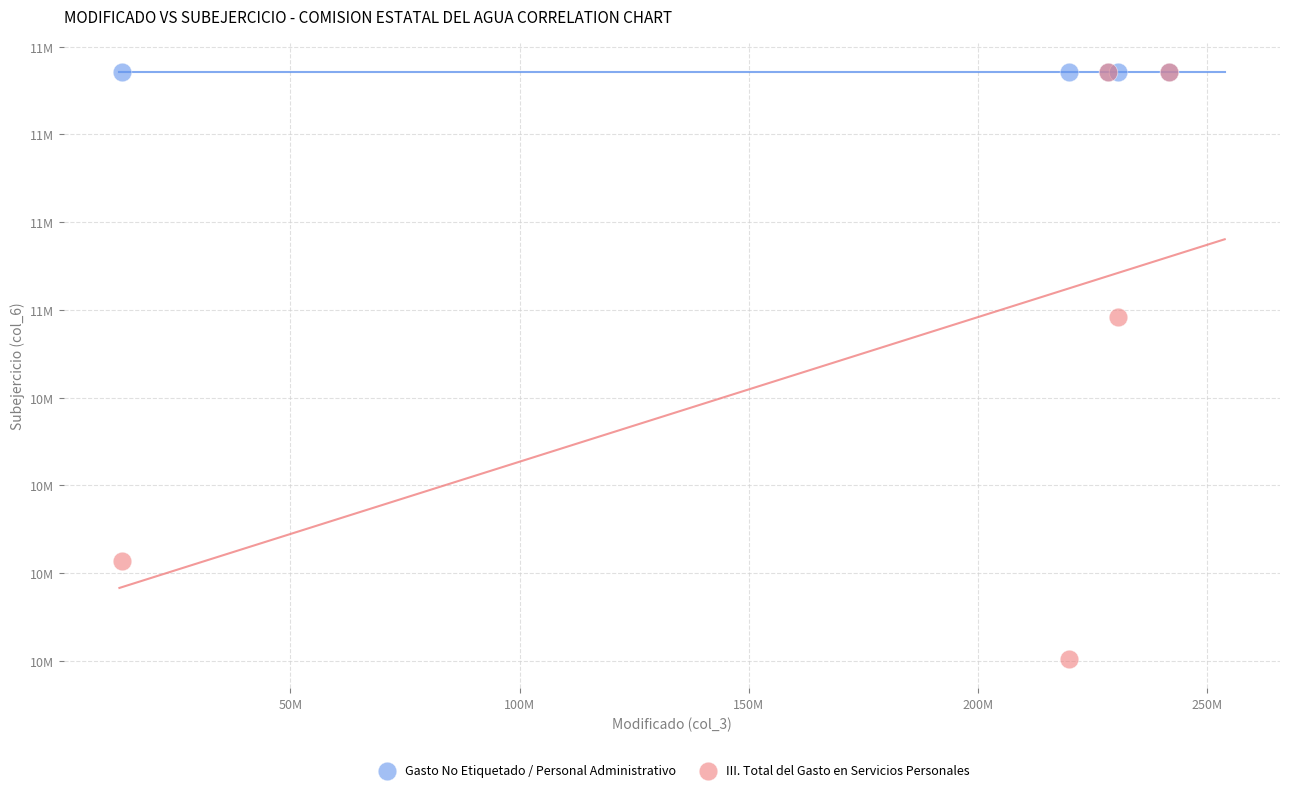

What are all the series names shown in the legend?

Gasto No Etiquetado / Personal Administrativo, III. Total del Gasto en Servicios Personales